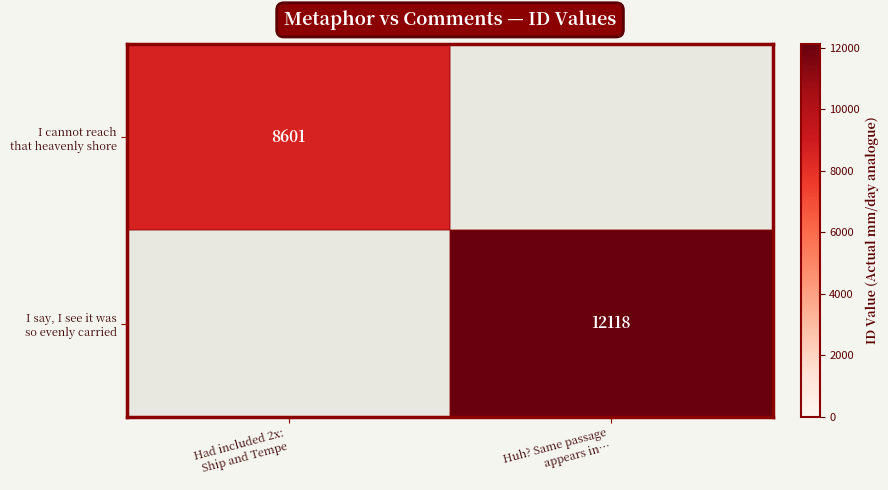

At which label does I cannot reach that heavenly shore reach its peak?

Had included 2x: Ship and Tempe